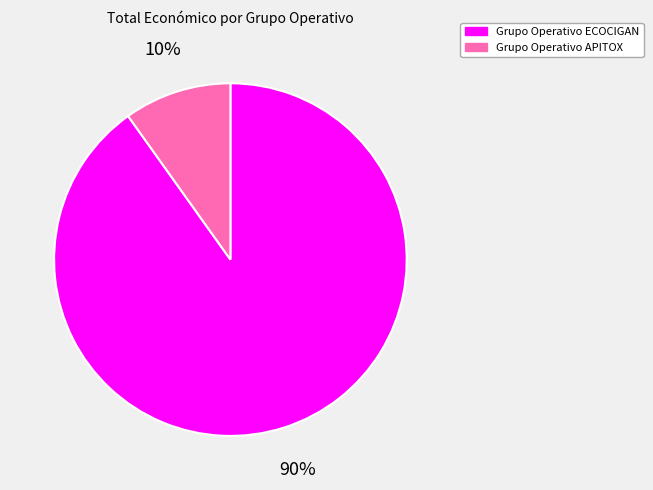

True or false: Grupo Operativo ECOCIGAN accounts for 90% of the total.

True